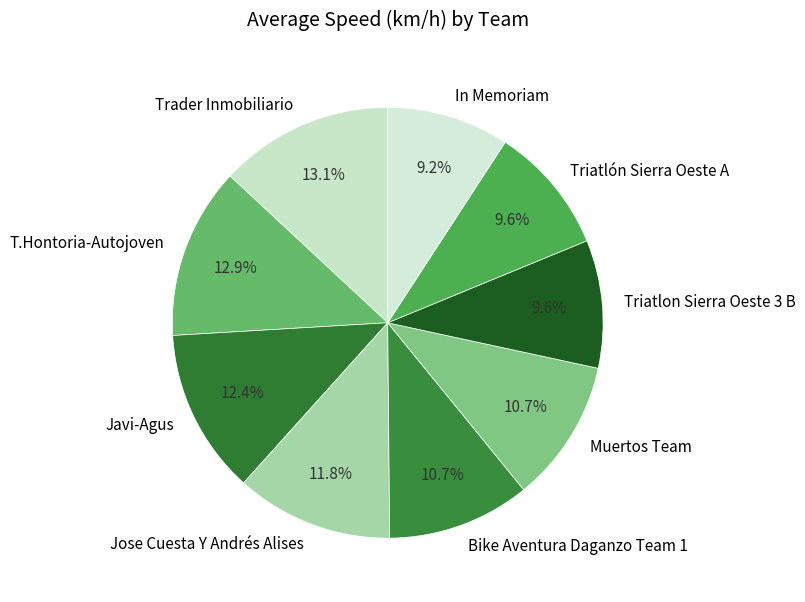

Is there any slice that represents more than half of the pie?

No